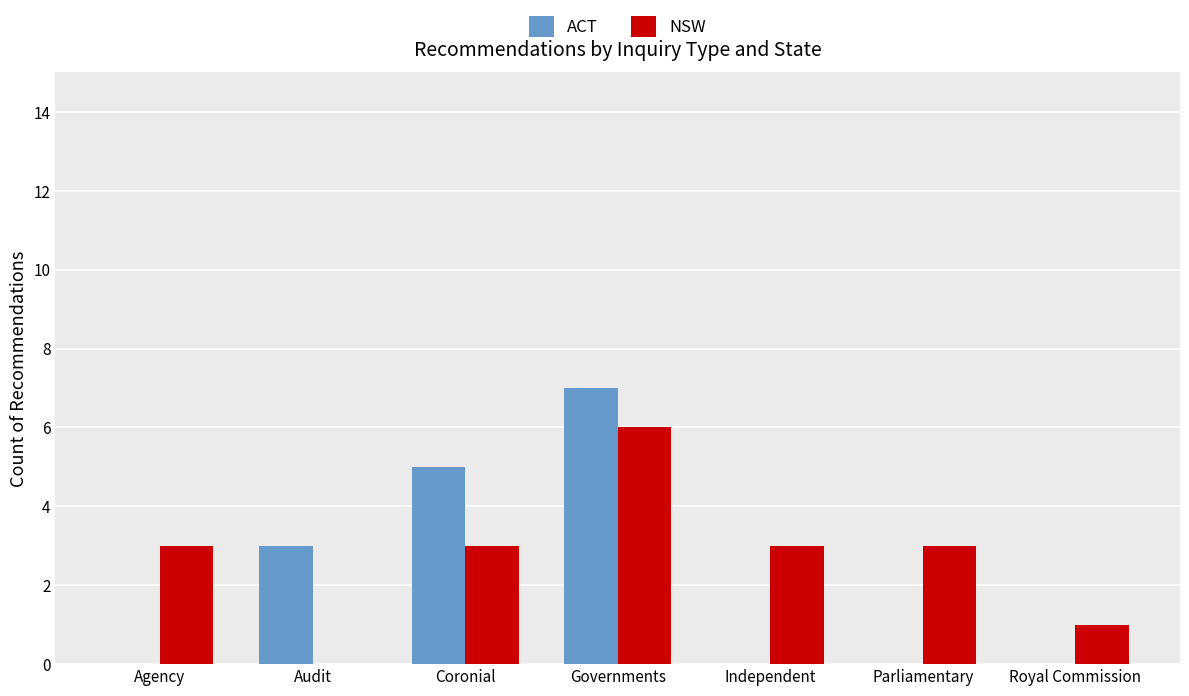

Count the number of data series in this chart.

2